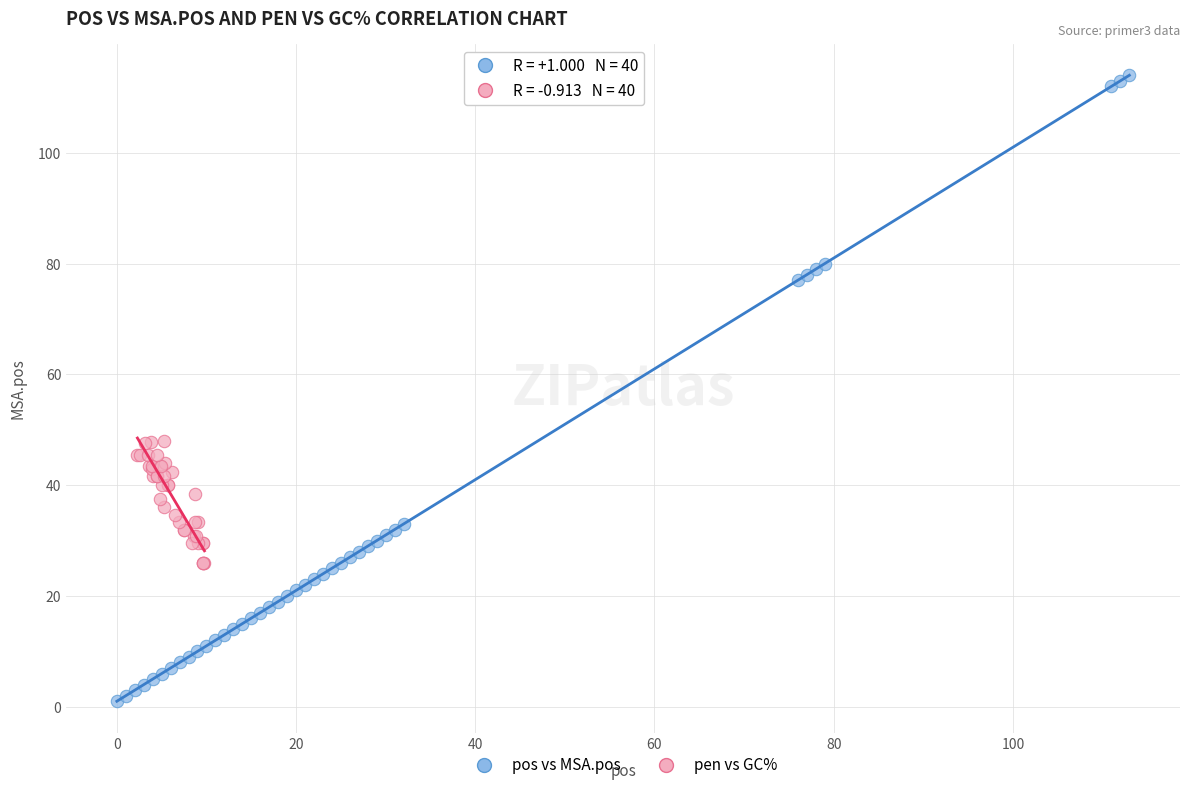

Which series reaches the minimum Y coordinate?

pos vs MSA.pos